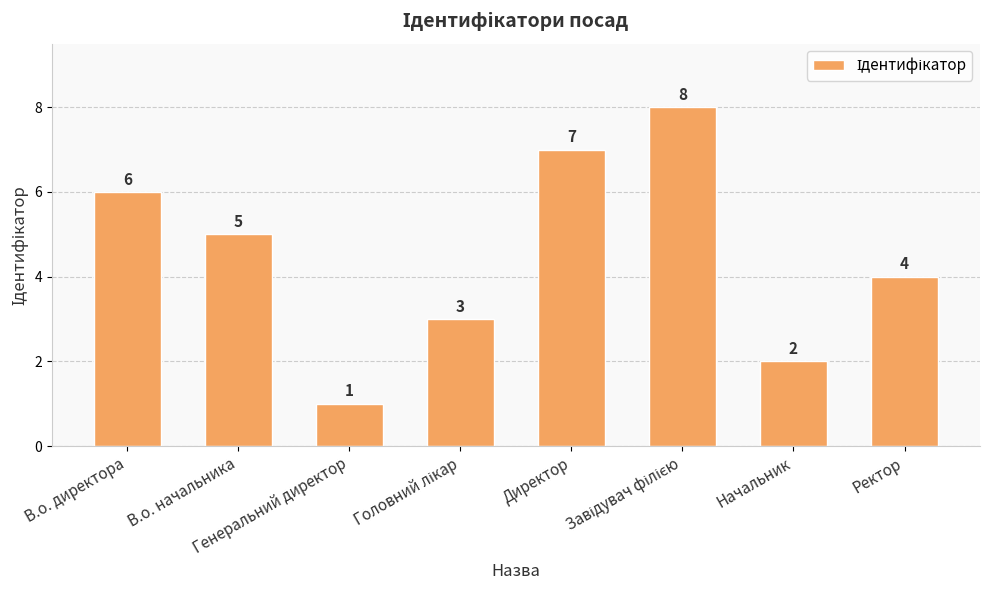

What is the label of the 2nd bar from the right?

Начальник